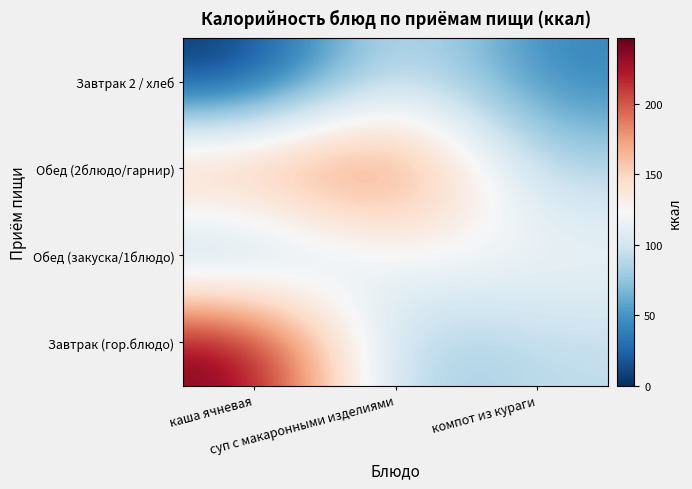

Reading left to right, list all the values displayed in this chart.

Завтрак (гор.блюдо): каша ячневая=246.9	суп с макаронными изделиями=73.3	компот из кураги=92.0
Обед (закуска/1блюдо): каша ячневая=61.6	суп с макаронными изделиями=124.1	компот из кураги=121.0
Обед (2блюдо/гарнир): каша ячневая=183.6	суп с макаронными изделиями=206.2	компот из кураги=85.6
Завтрак 2 / хлеб: каша ячневая=0.0	суп с макаронными изделиями=107.0	компот из кураги=40.0